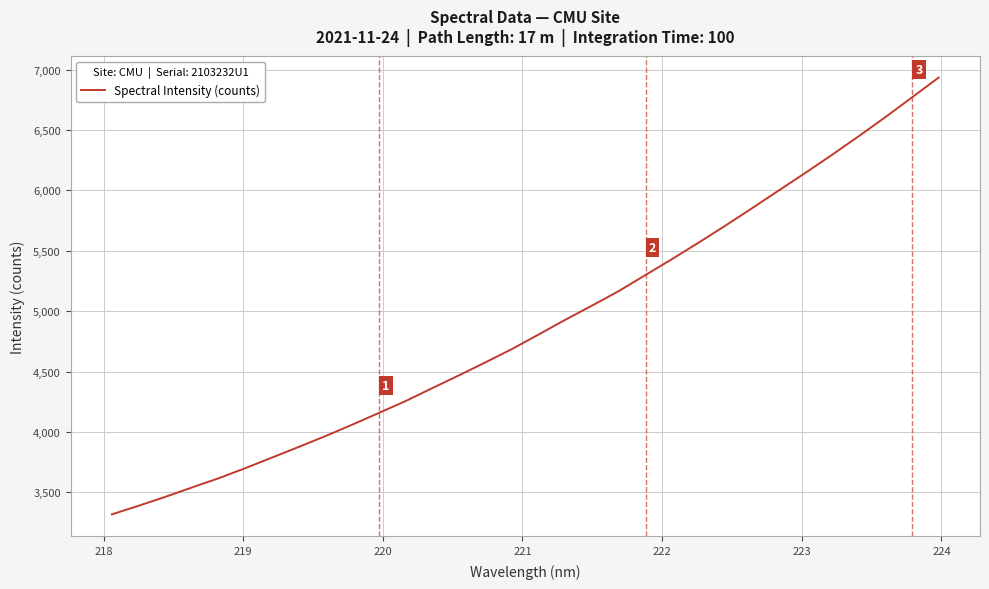

What is the smallest value displayed?

3317.4